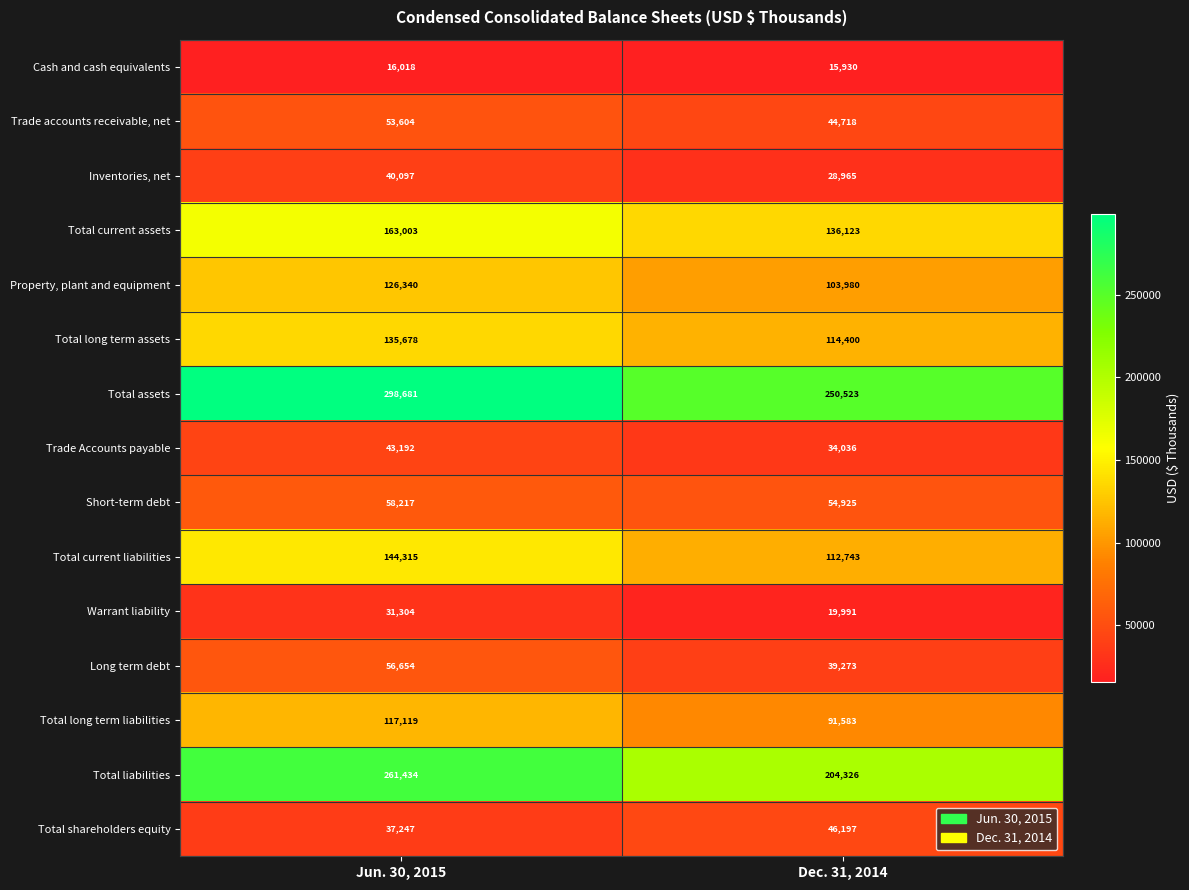

Reading right to left, extract all data points from this chart.

Cash and cash equivalents: 15930	16018
Trade accounts receivable, net: 44718	53604
Inventories, net: 28965	40097
Total current assets: 136123	163003
Property, plant and equipment: 103980	126340
Total long term assets: 114400	135678
Total assets: 250523	298681
Trade Accounts payable: 34036	43192
Short-term debt: 54925	58217
Total current liabilities: 112743	144315
Warrant liability: 19991	31304
Long term debt: 39273	56654
Total long term liabilities: 91583	117119
Total liabilities: 204326	261434
Total shareholders equity: 46197	37247